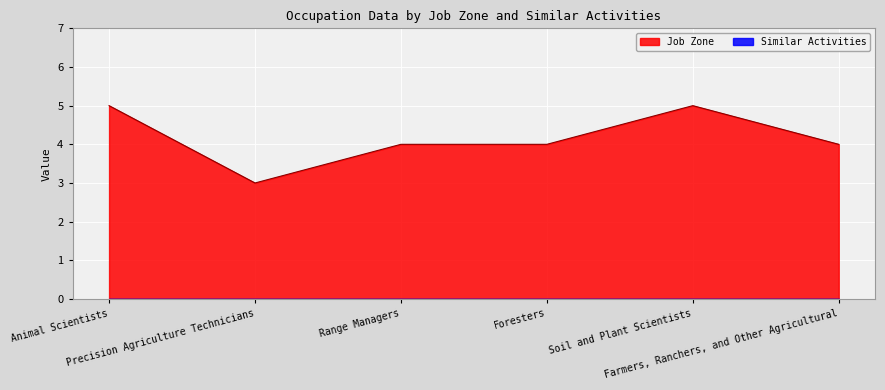

What is the greatest value displayed?

5